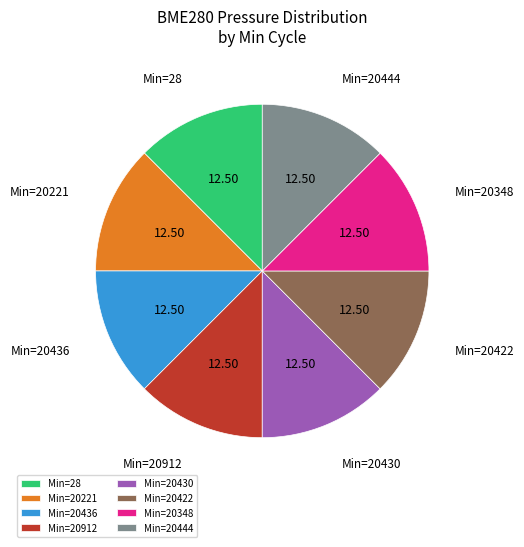

Is there any slice that represents more than half of the pie?

No